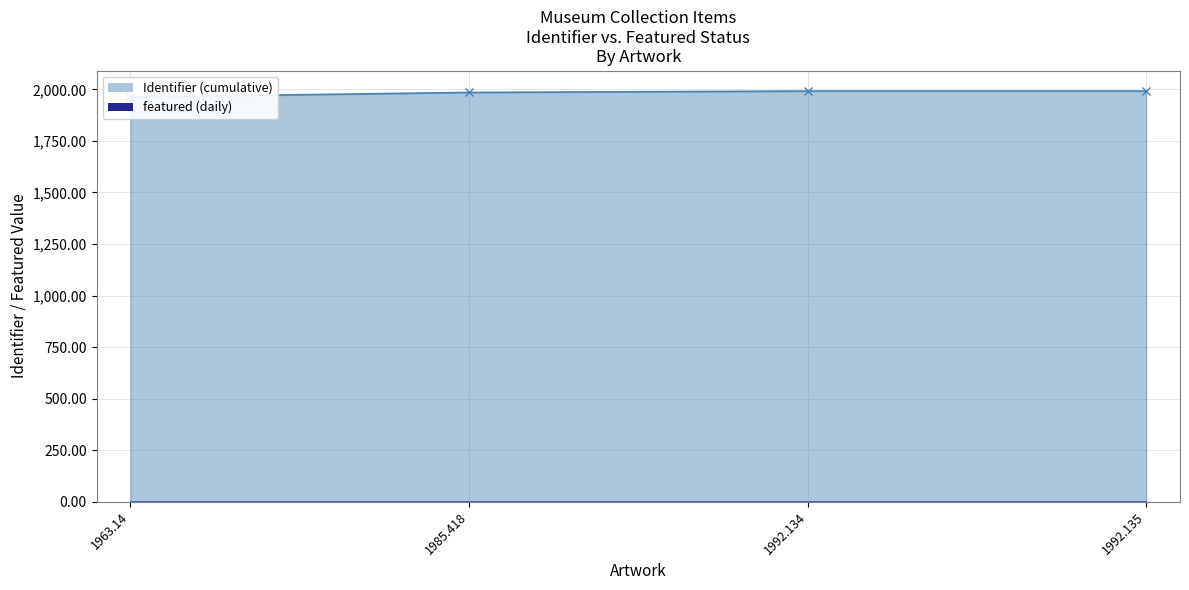

Which category has the highest value in the featured (line) series?

1963.14